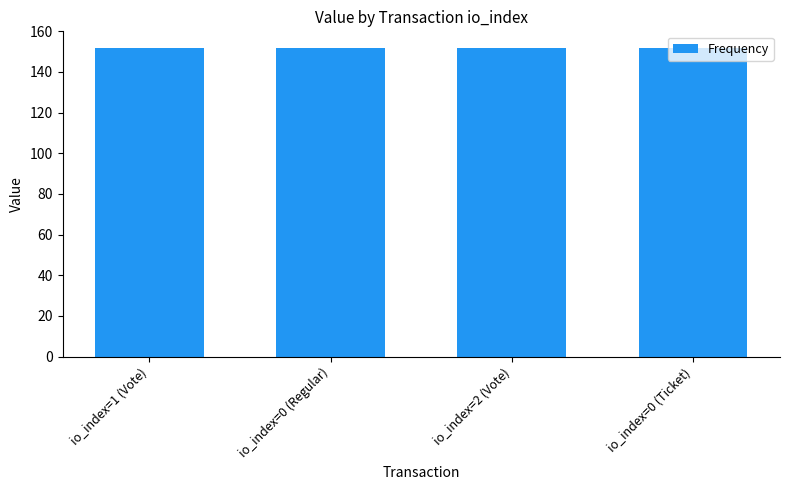

What is the smallest value displayed?

151.6